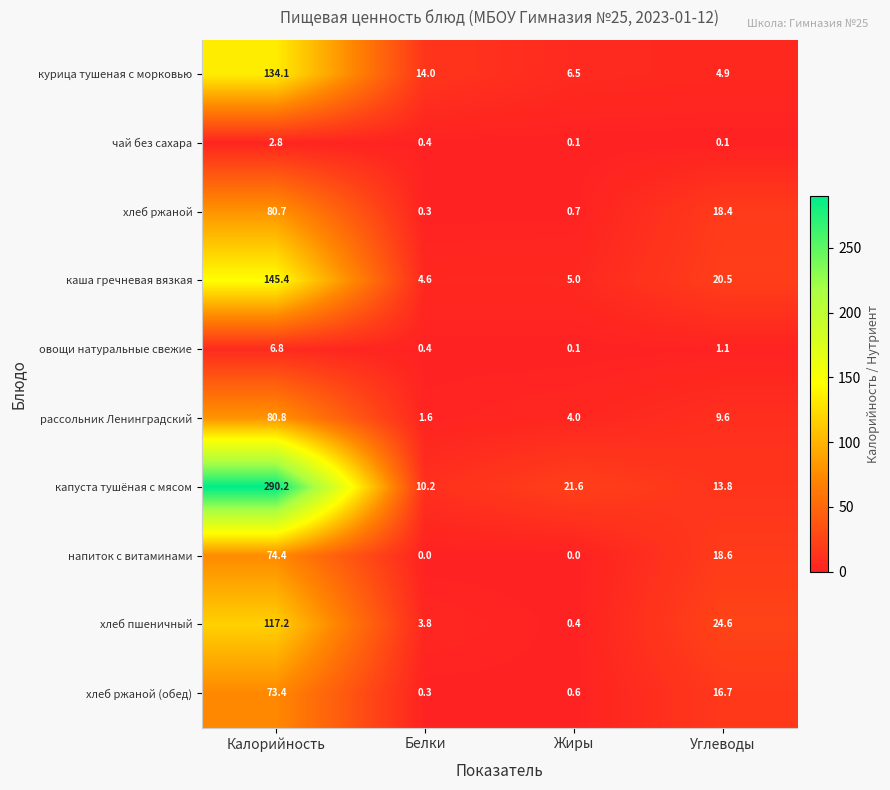

Between Жиры and Углеводы, which series saw the biggest shift?

хлеб пшеничный